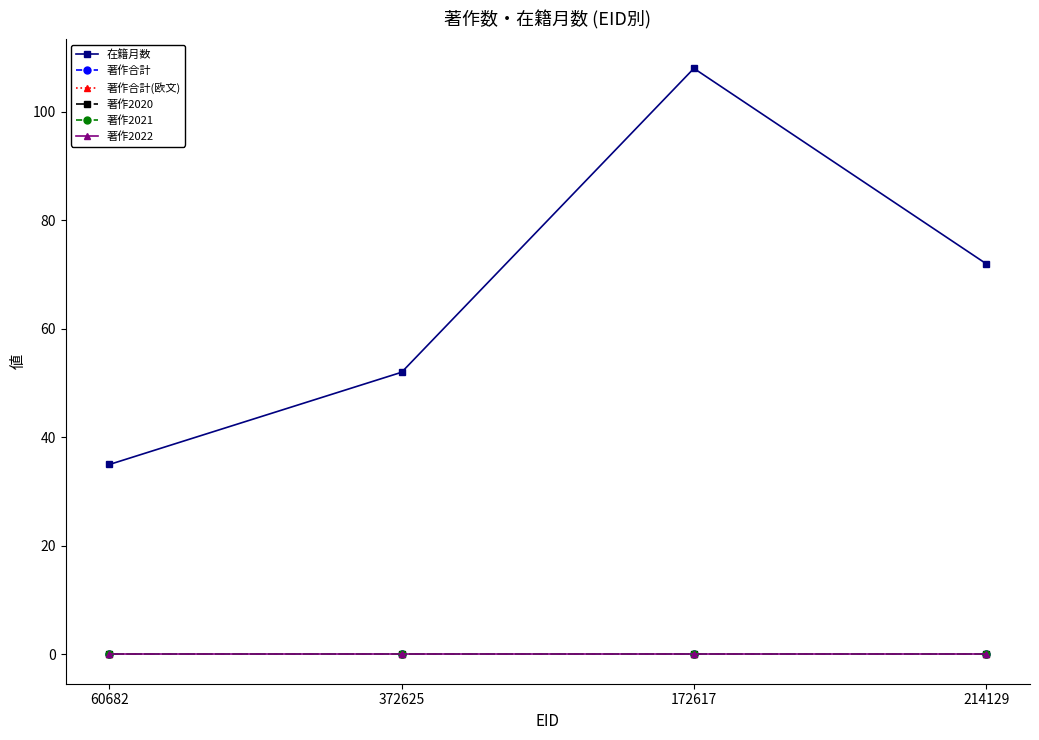

True or false: 在籍月数 has a value of 56 at 60682.

False